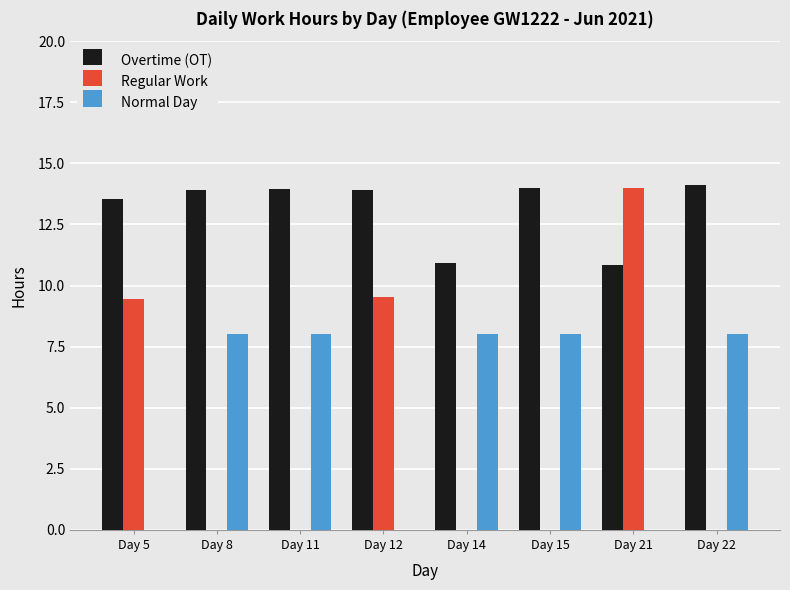

How many data points does each series have?

8